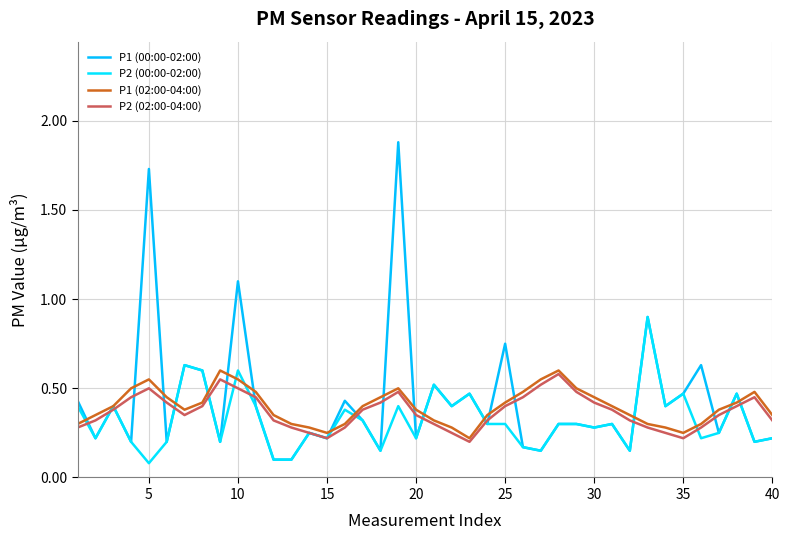

True or false: P2 (02:00-04:00) and P2 (00:00-02:00) intersect in this chart.

True